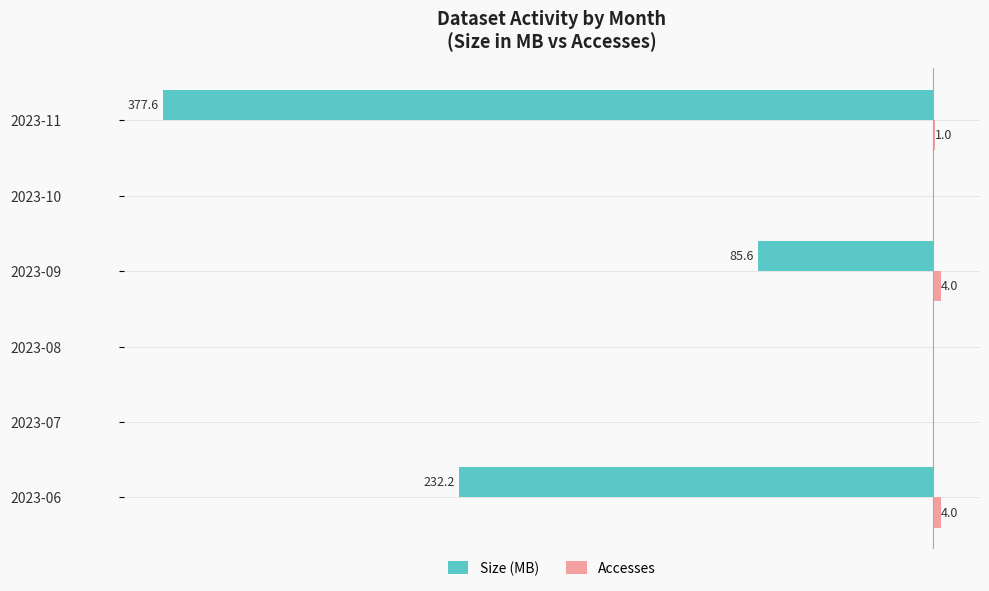

Between 2023-07 and 2023-09, which series saw the biggest shift?

Size (MB)